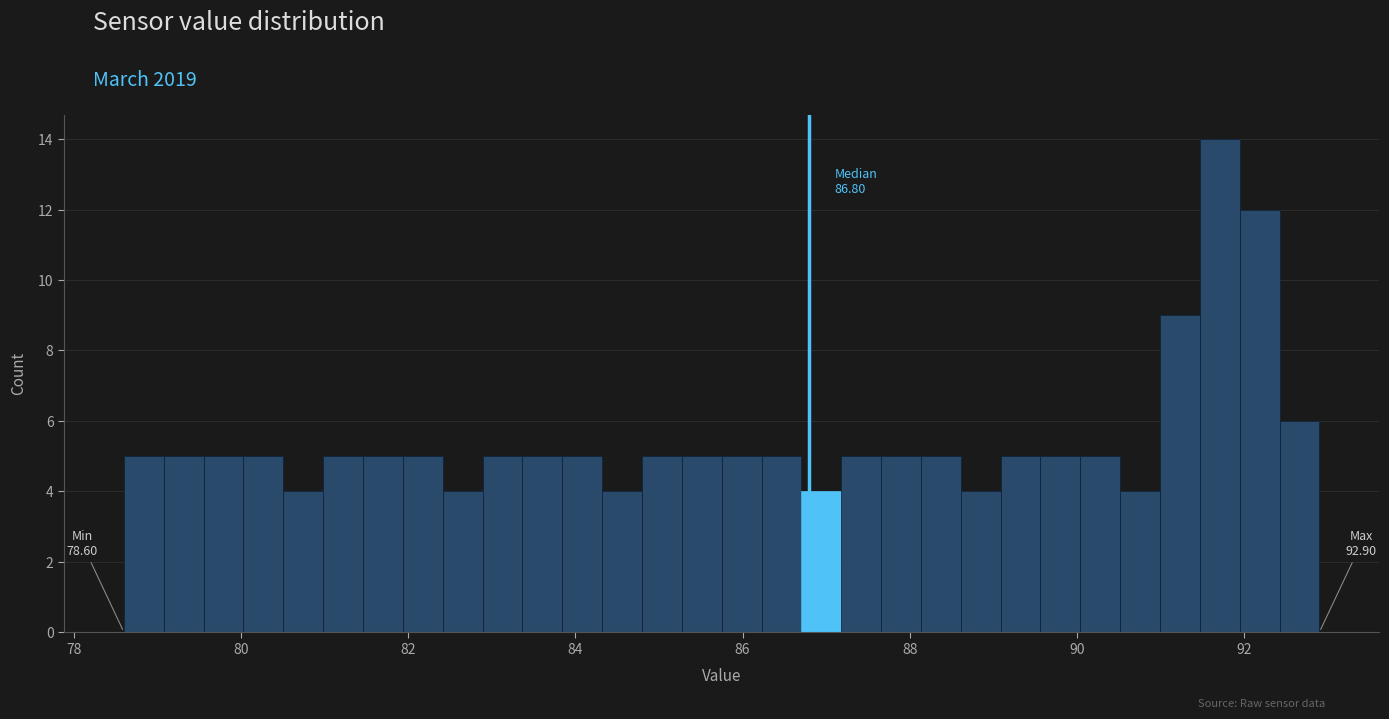

Around what value on the x-axis is the tallest bar? Give the approximate position of its centre, as read against the axis.

91.8